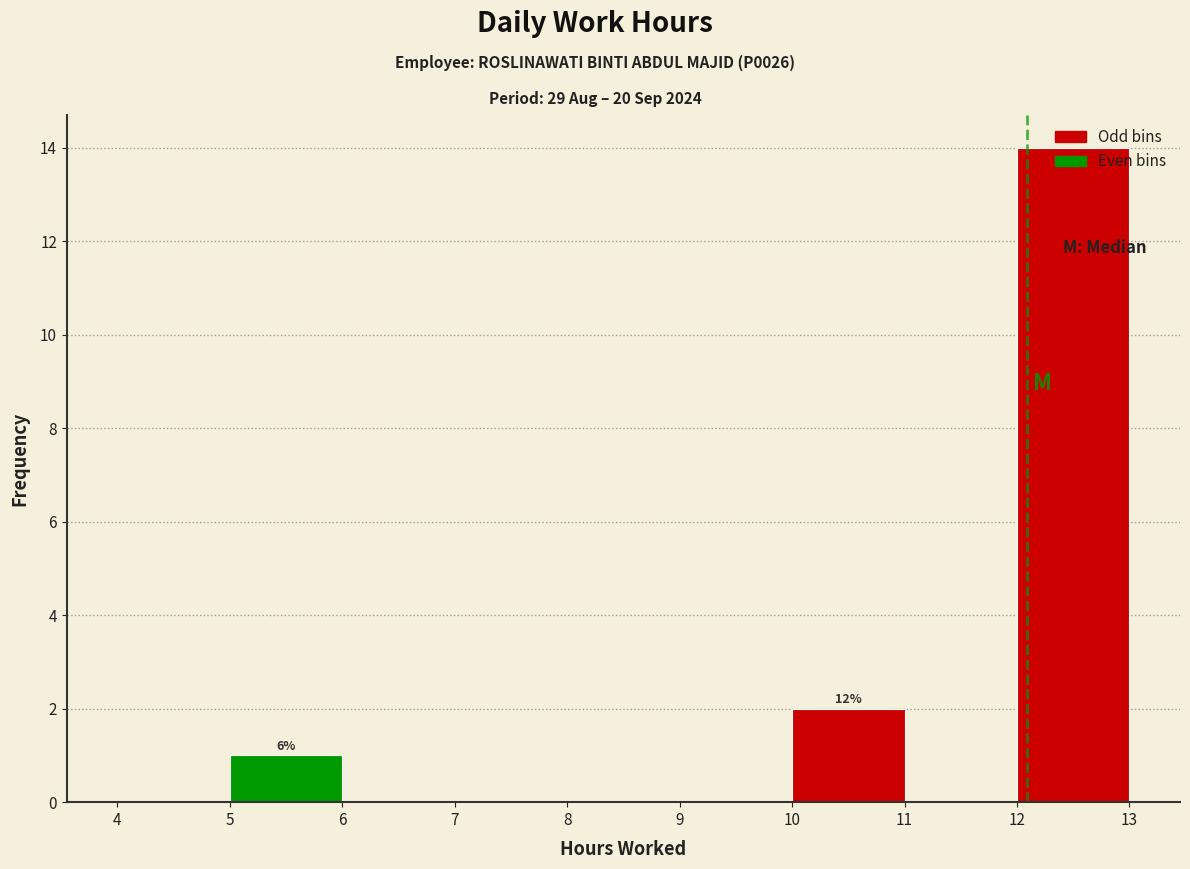

Which range on the x-axis has the tallest bar?

12 to 13